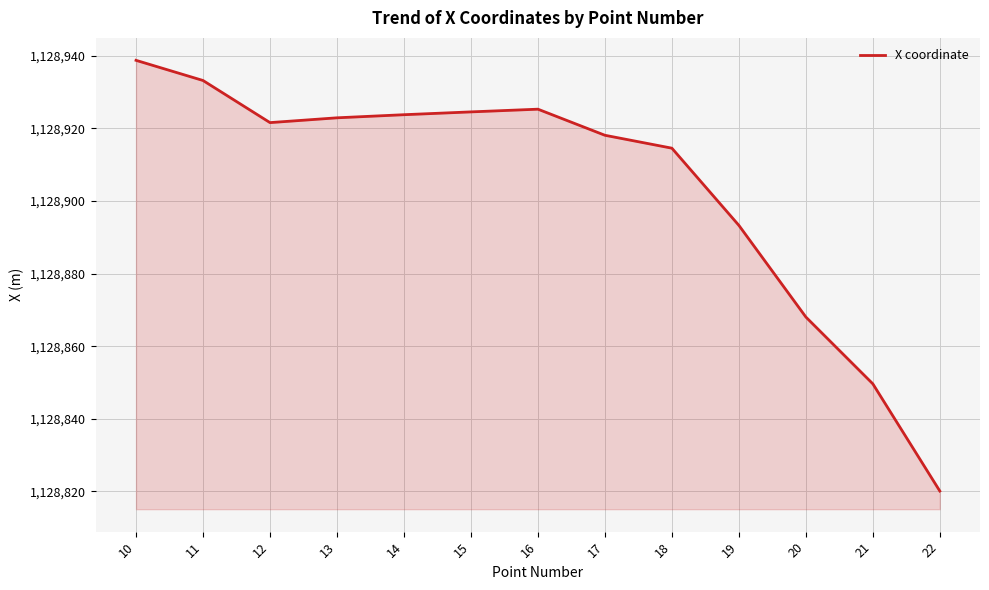

What is the minimum value shown in the chart?

1128820.1